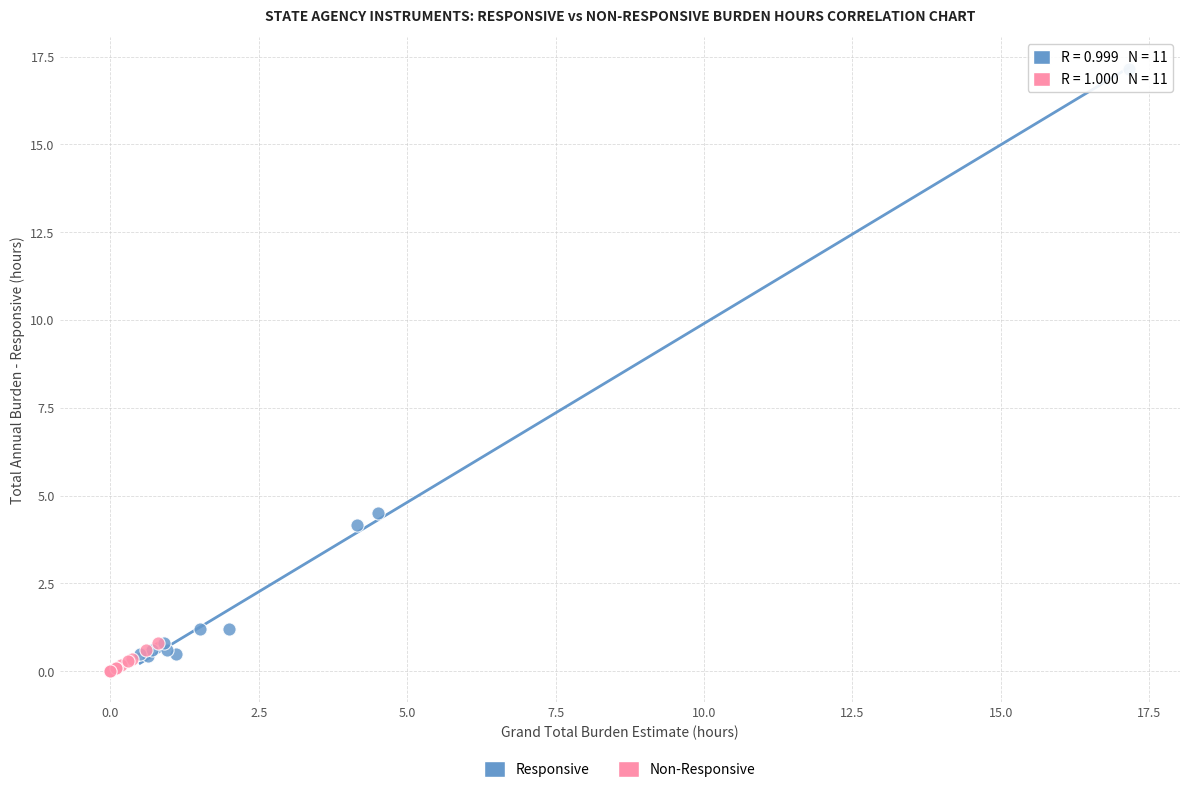

Which series reaches the maximum Y coordinate?

Responsive